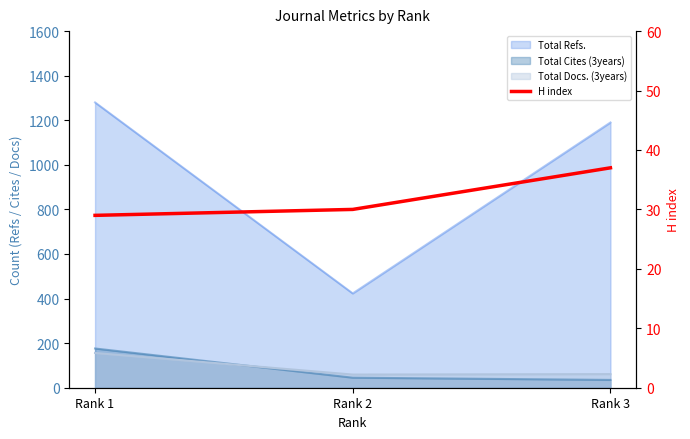

At which label is the value closest to 33?

Rank 2